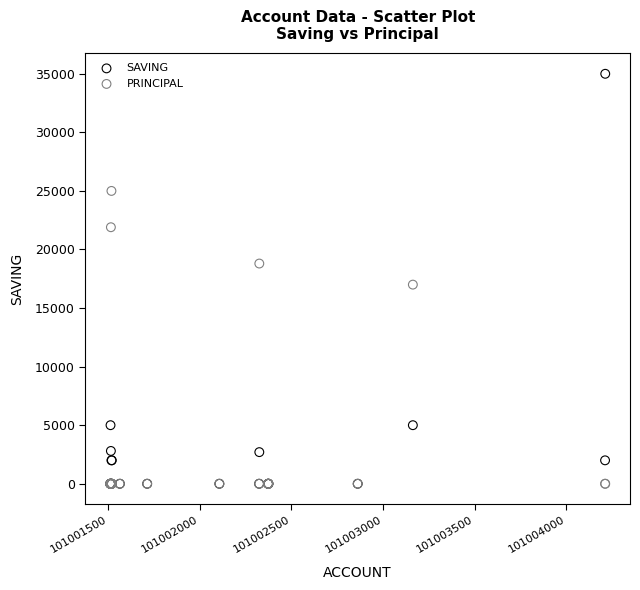

In the SAVING series, what Y value is closest to 17500?

5000